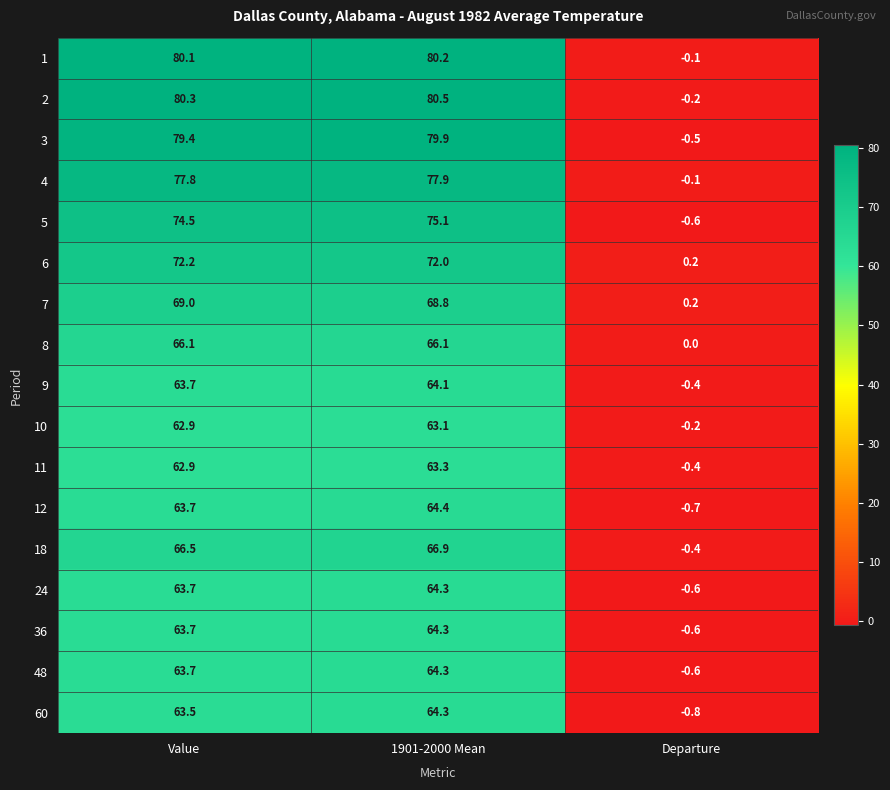

What is the maximum value shown in the chart?

80.5